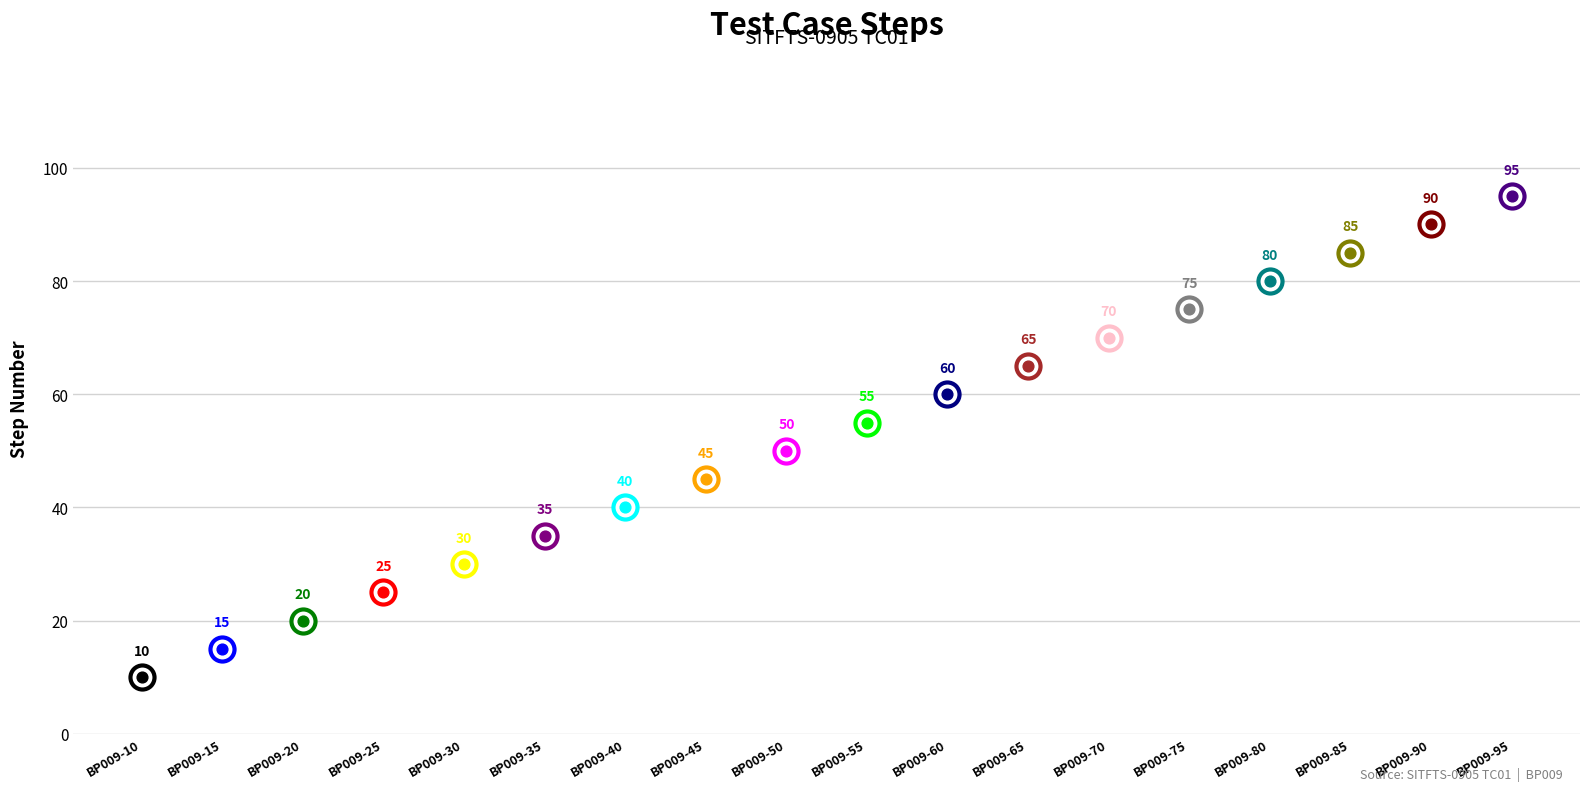

Approximately how many times larger is the value at BP009-40 compared to BP009-30?

1.3